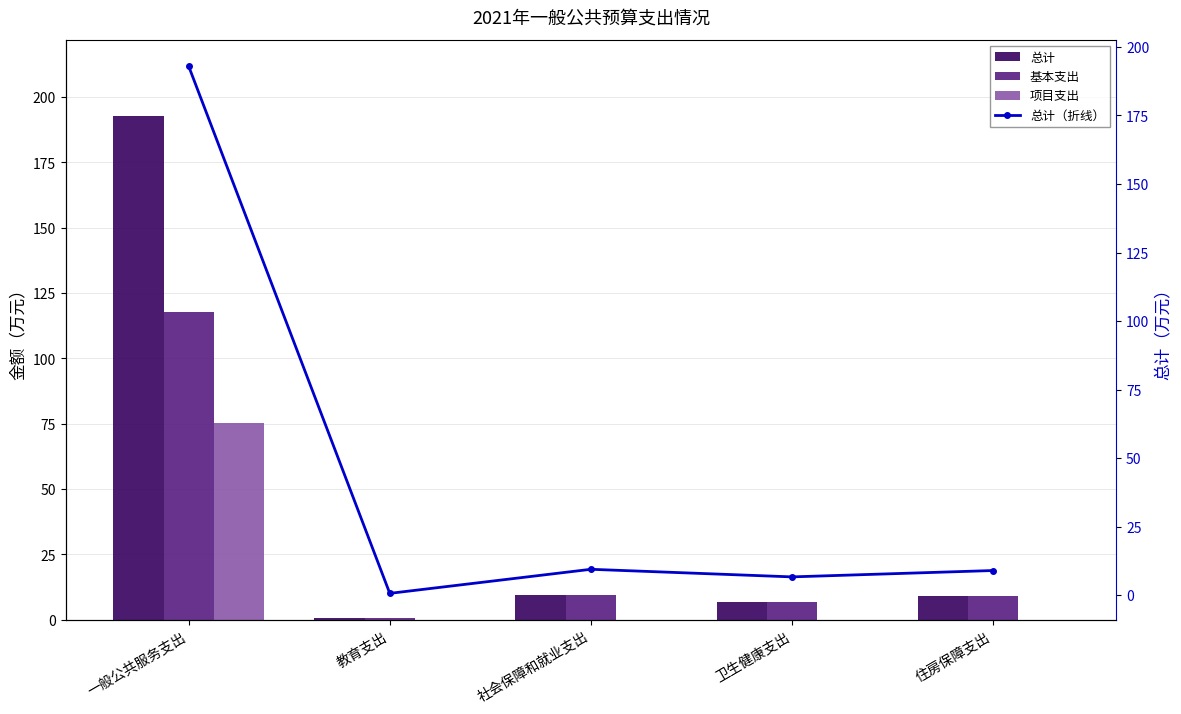

Which series has the largest total across all categories?

总计